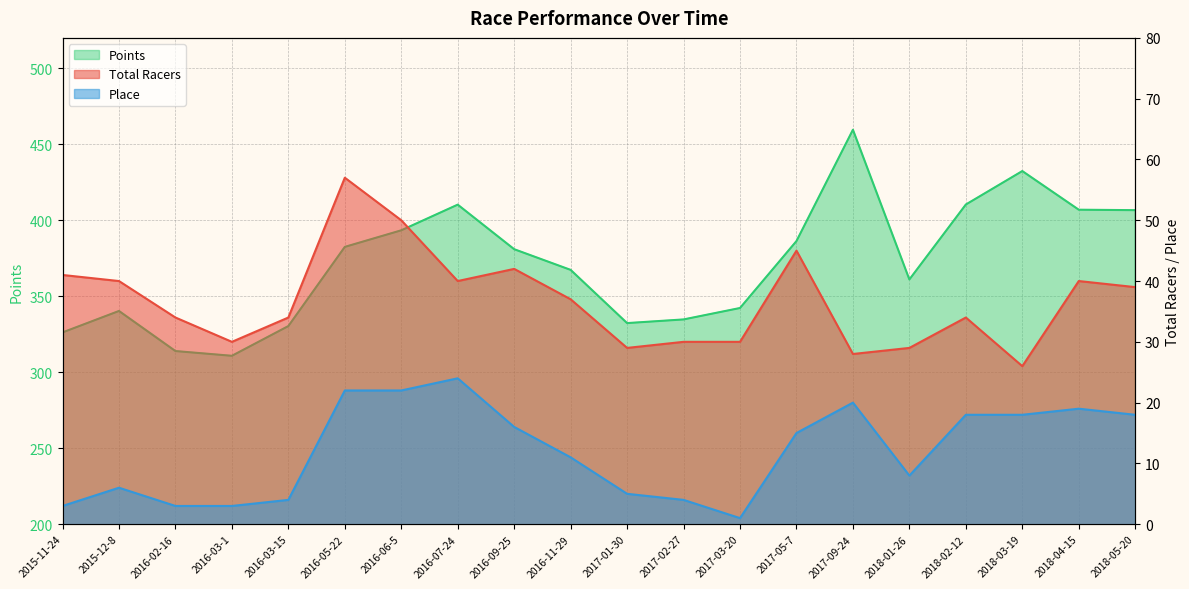

True or false: Total Racers and Place cross at least once.

False